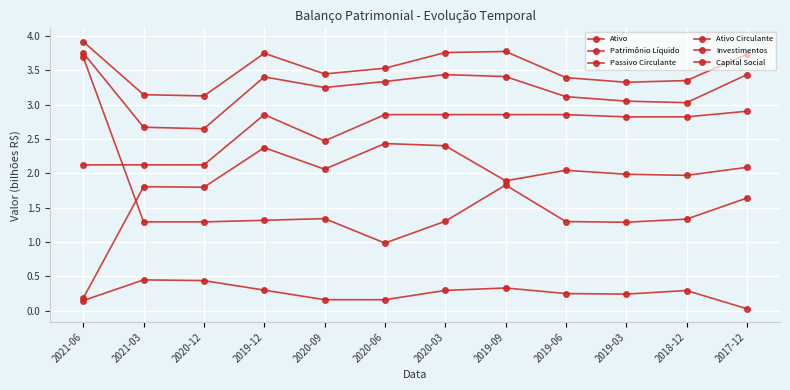

The Ativo series shows 1.4 at 2021-03. True or false?

False